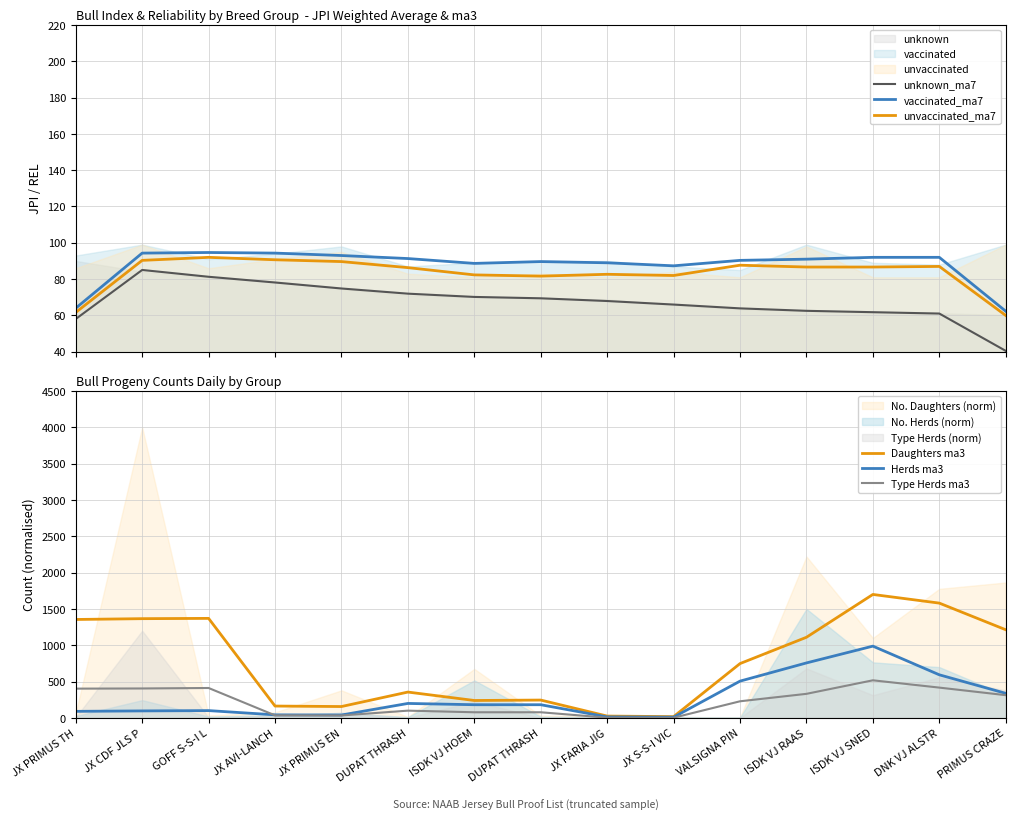

What is the label of the 14th point from the left?

DNK VJ ALSTR